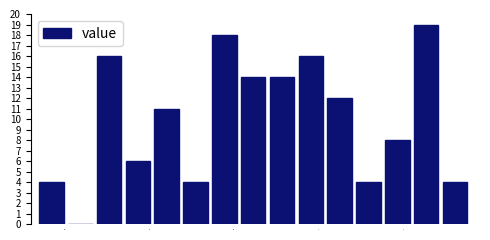

Around what value on the x-axis is the tallest bar? Give the approximate position of its centre, as read against the axis.

1.23